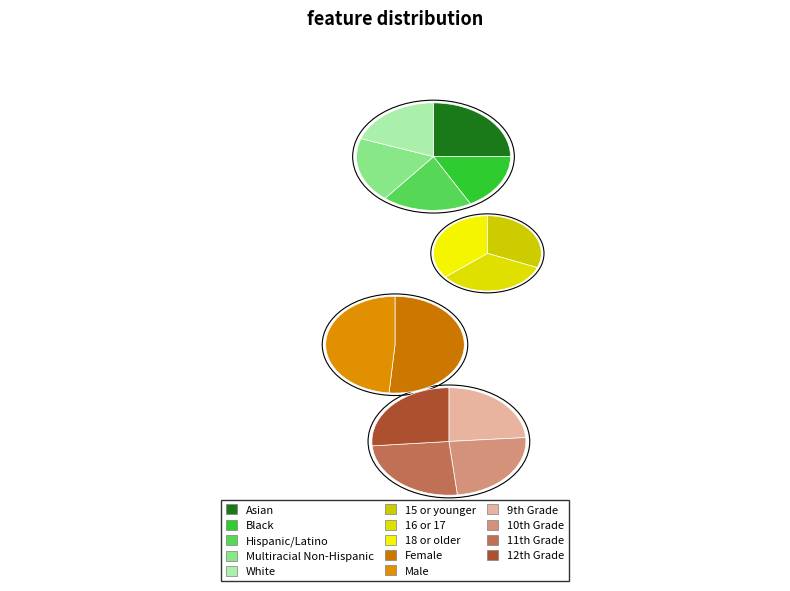

Count the number of slices in the pie.

14